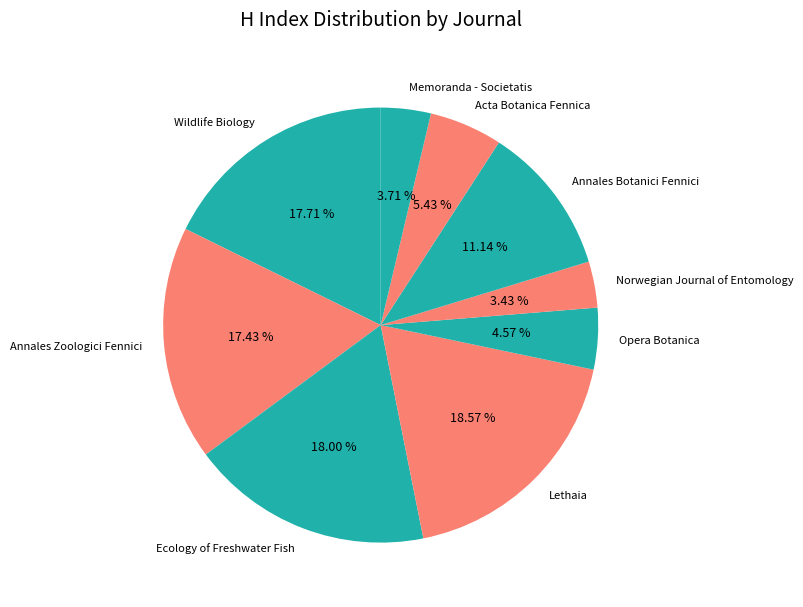

Is there any slice that represents more than half of the pie?

No